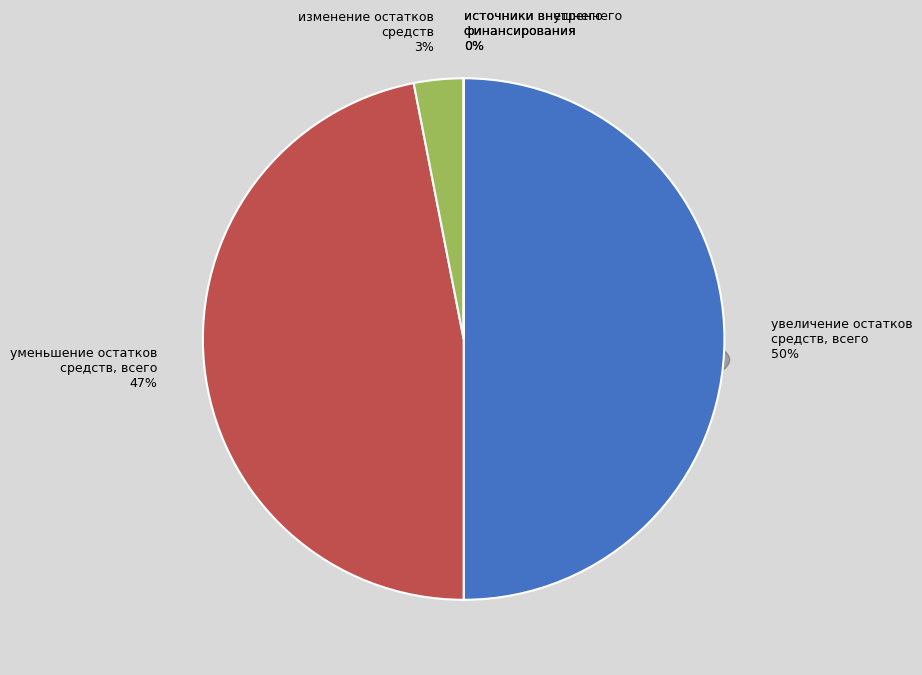

Between уменьшение остатков средств, всего and увеличение остатков средств, всего, which is larger?

увеличение остатков средств, всего